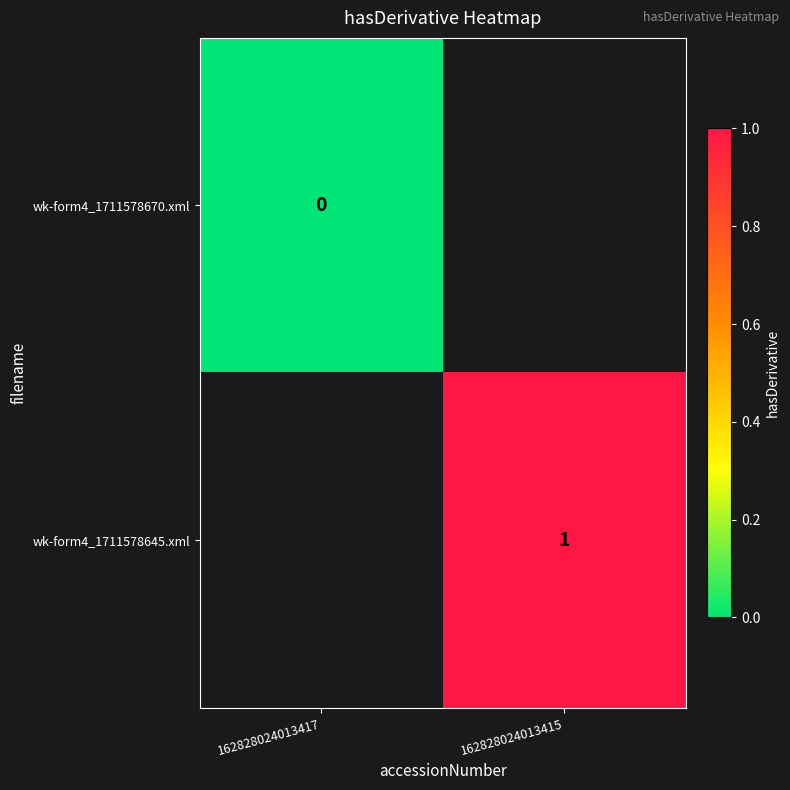

The value of wk-form4_1711578645.xml at 162828024013415 is 1. True or false?

True